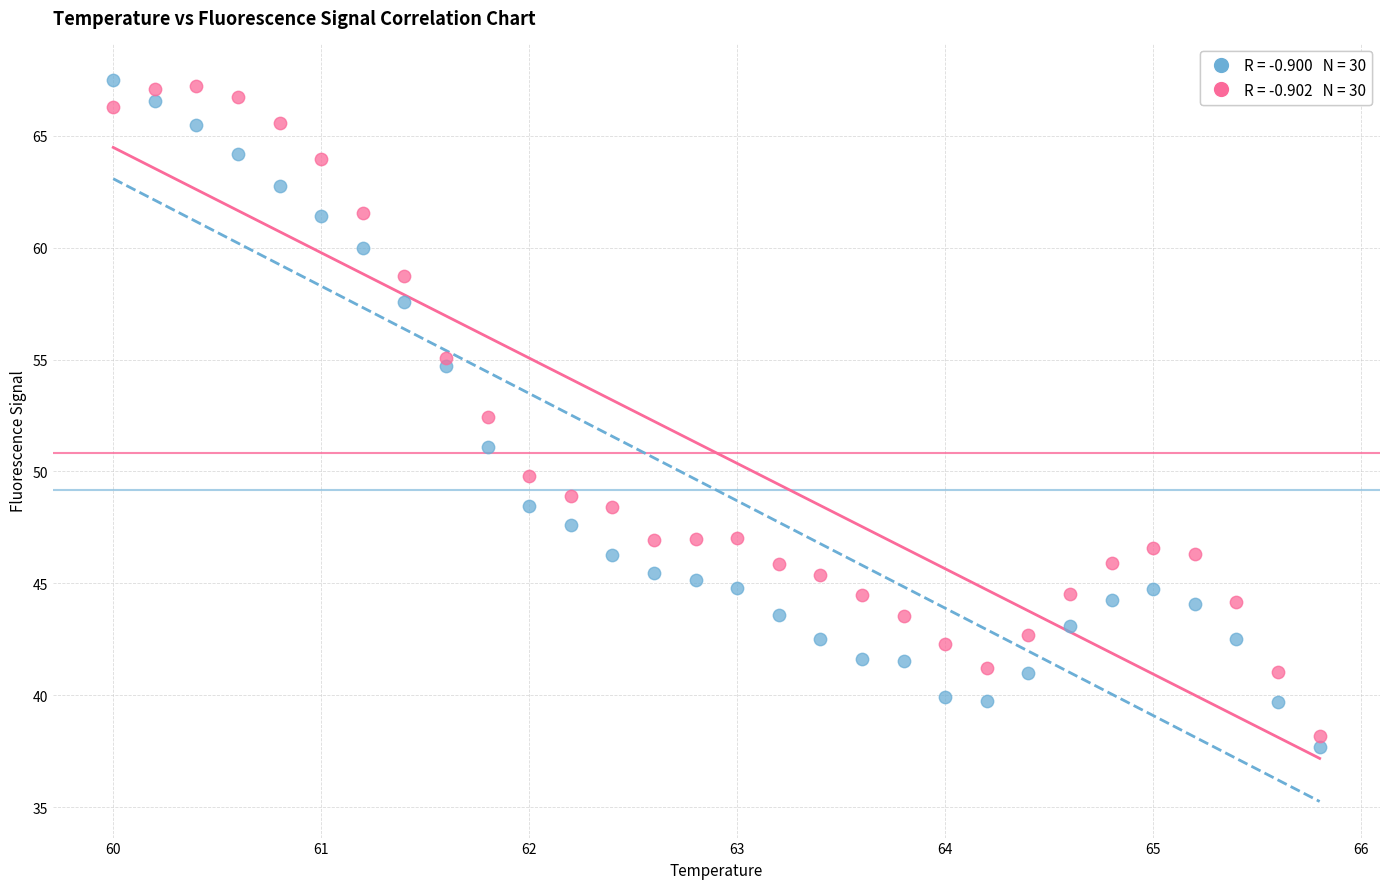

Across all series, what Y value is closest to 52?

52.4